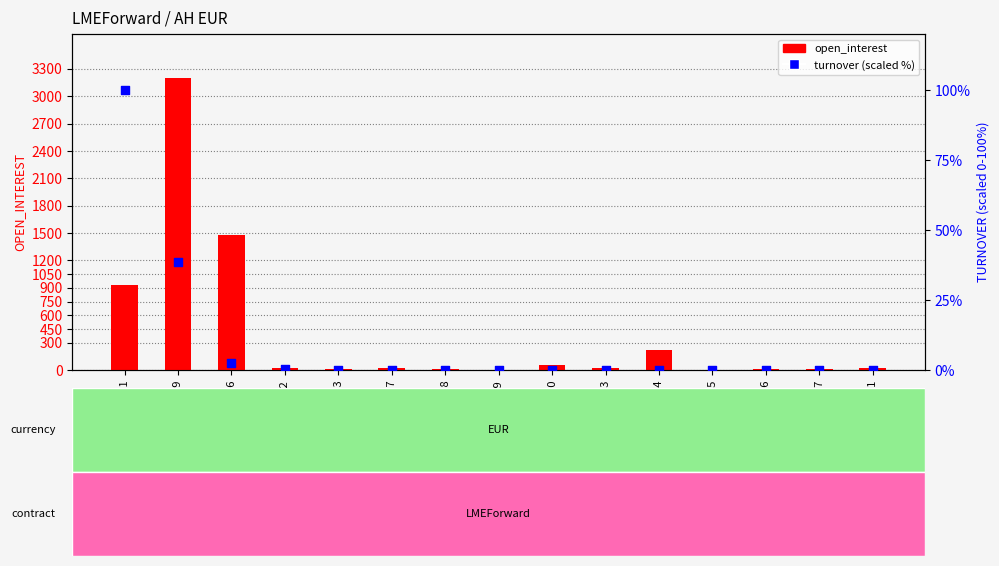

Which series has the largest total across all categories?

open_interest